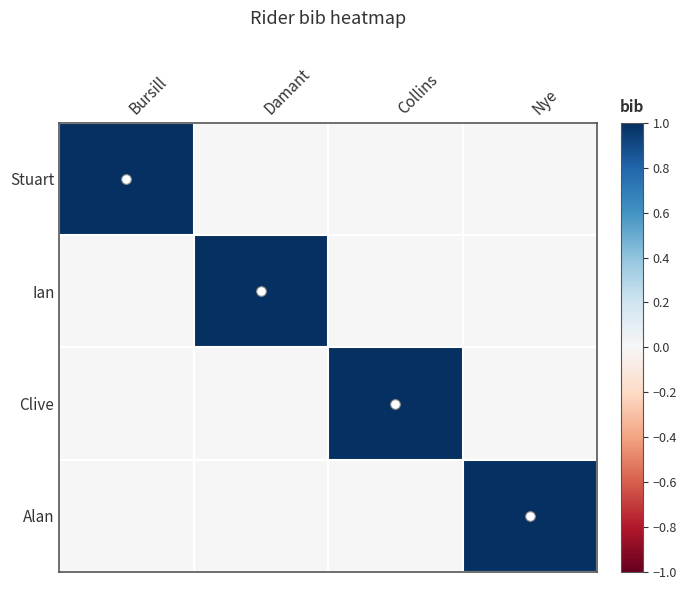

At Bursill, list the series in order from smallest to largest.

Ian, Clive, Alan, Stuart